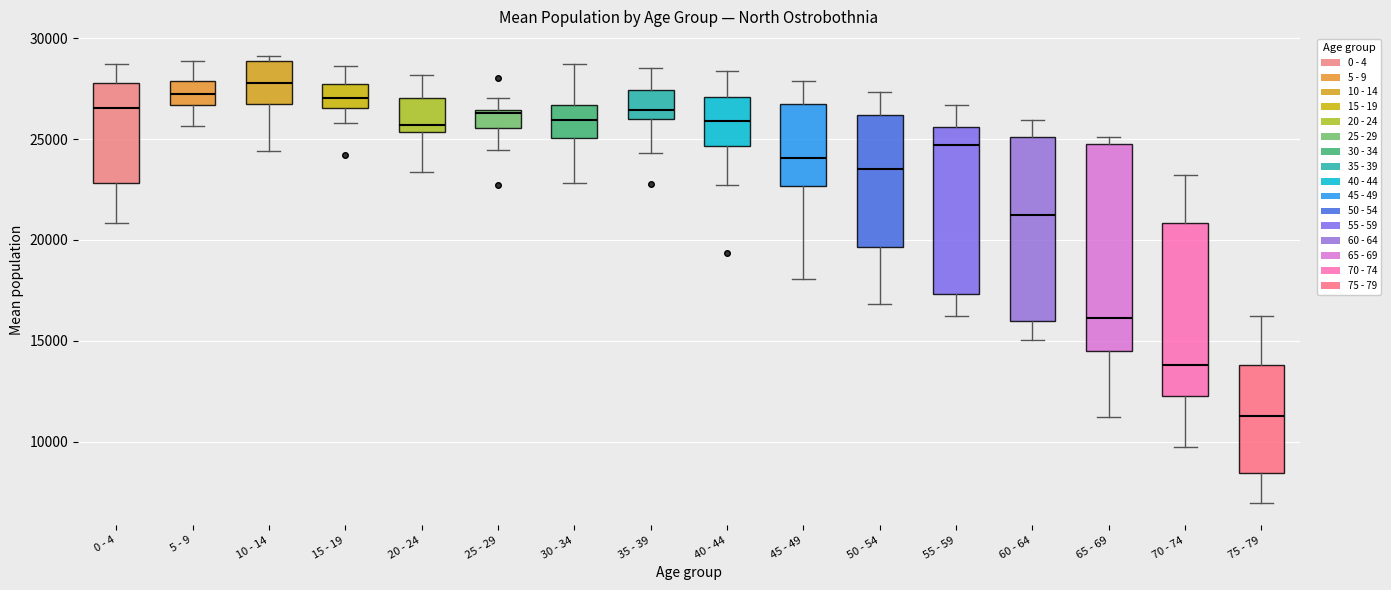

Which box has the highest median line?

10 - 14